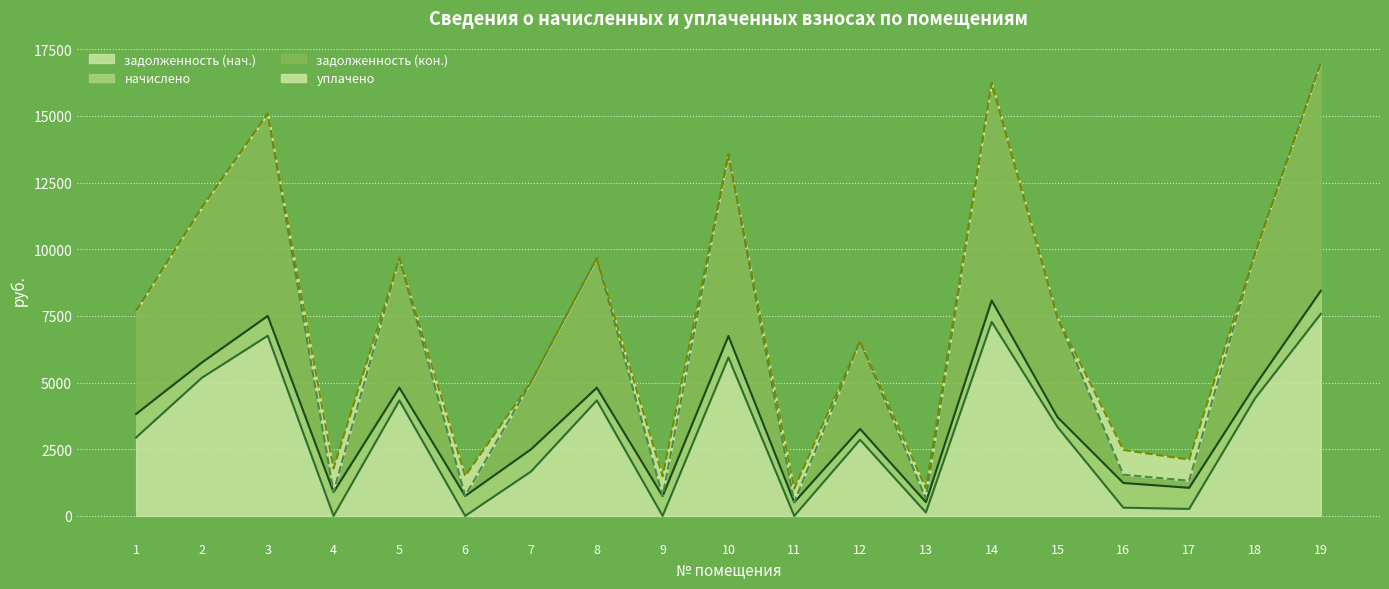

The value of задолженность (нач.) at 5 is 5744.4. True or false?

False